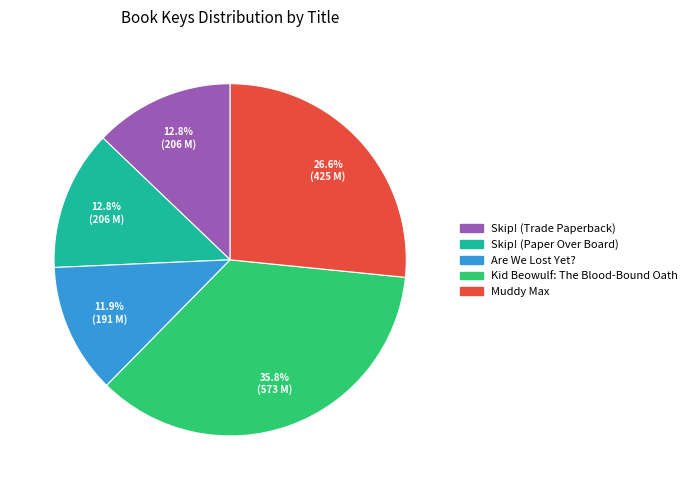

Does any single category account for the majority?

No